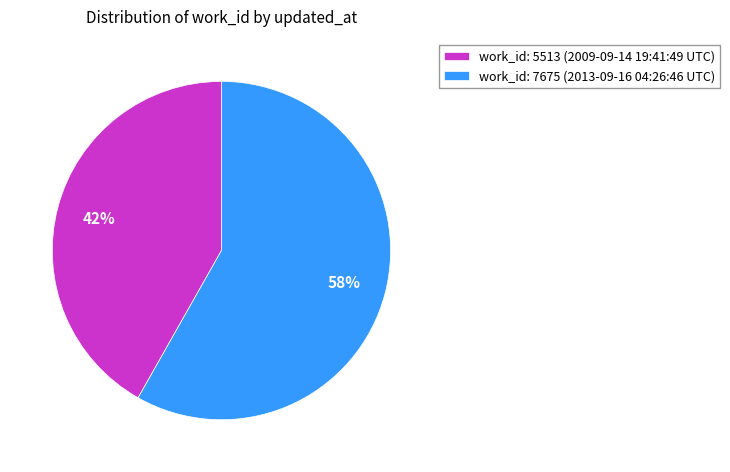

To the nearest percent, what portion does work_id: 5513 (2009-09-14 19:41:49 UTC) represent?

42%